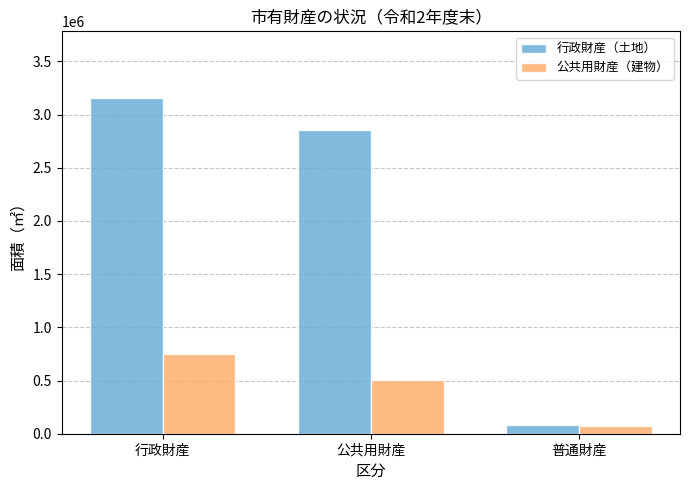

Rank the series by their maximum value, from highest to lowest.

行政財産（土地）, 公共用財産（建物）